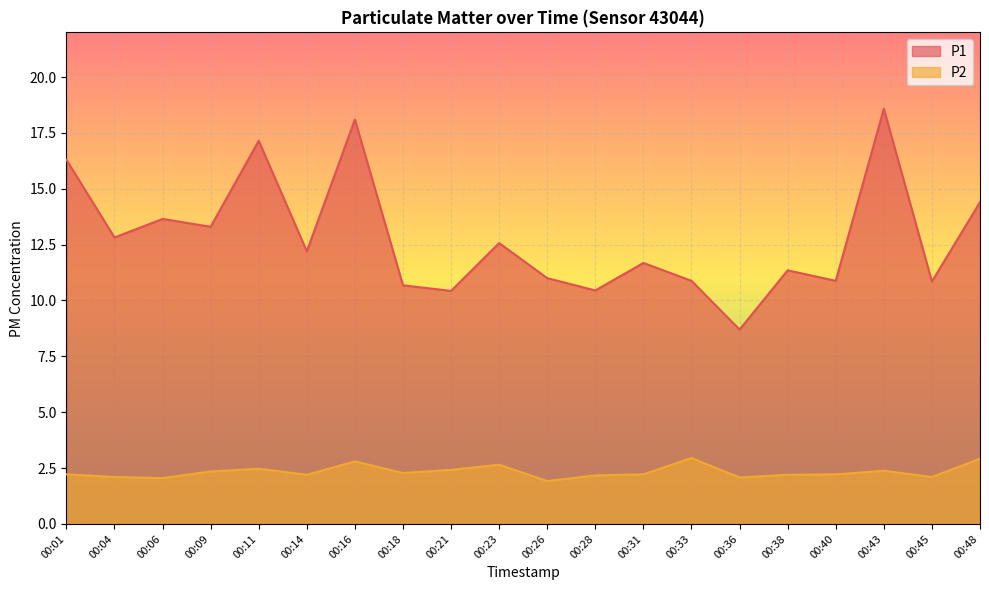

What are all the series names shown in the legend?

P1, P2